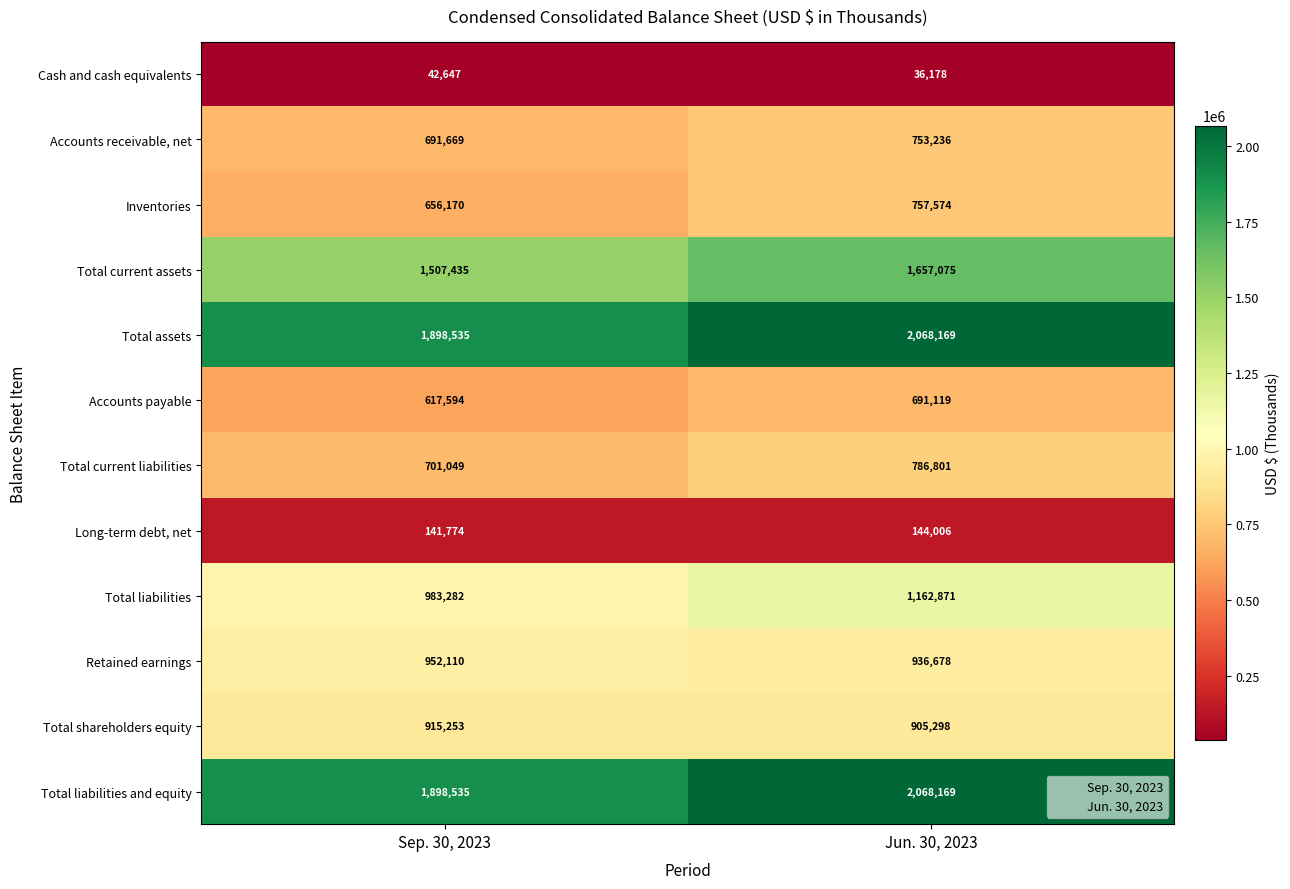

At which label is Total liabilities and equity closest to 1983352?

Sep. 30, 2023